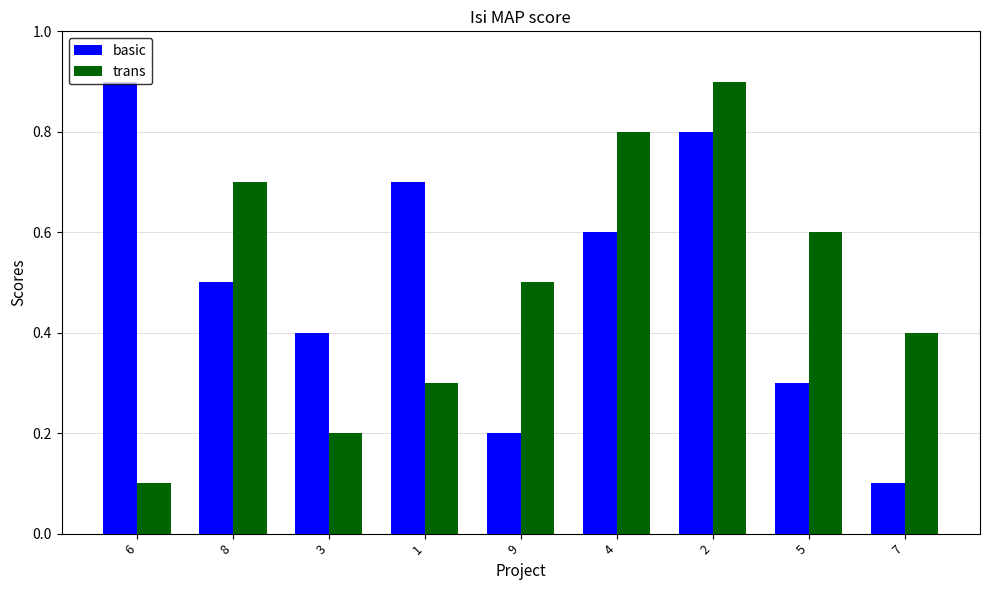

How many bars are there in total?

18